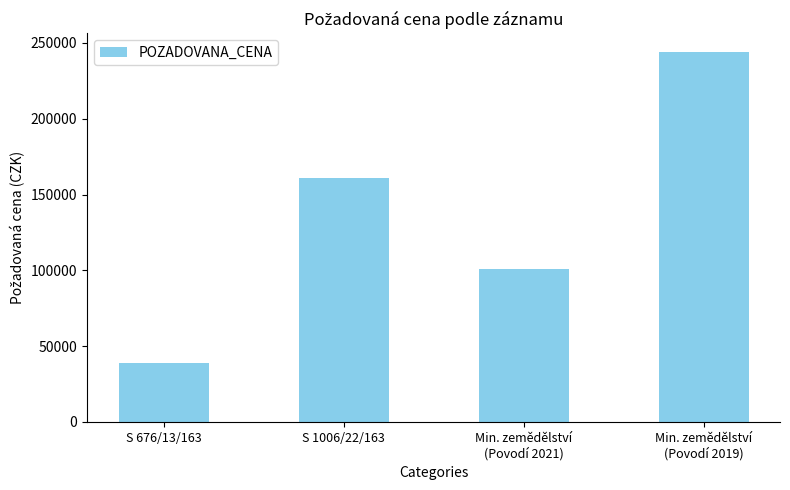

True or false: the data shows 68305 at Min. zemědělství
(Povodí 2021).

False